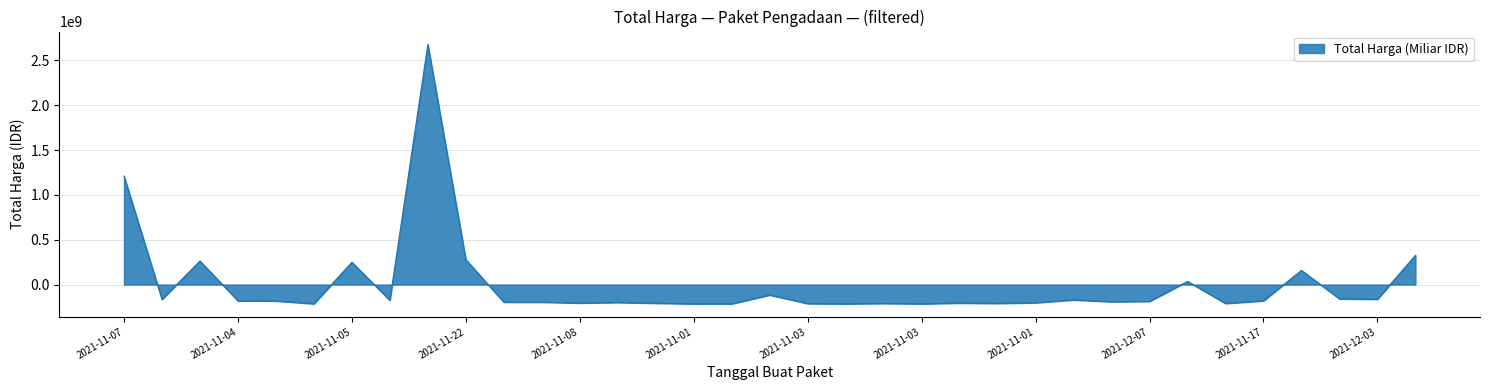

What is the greatest value displayed?

2677307797.6